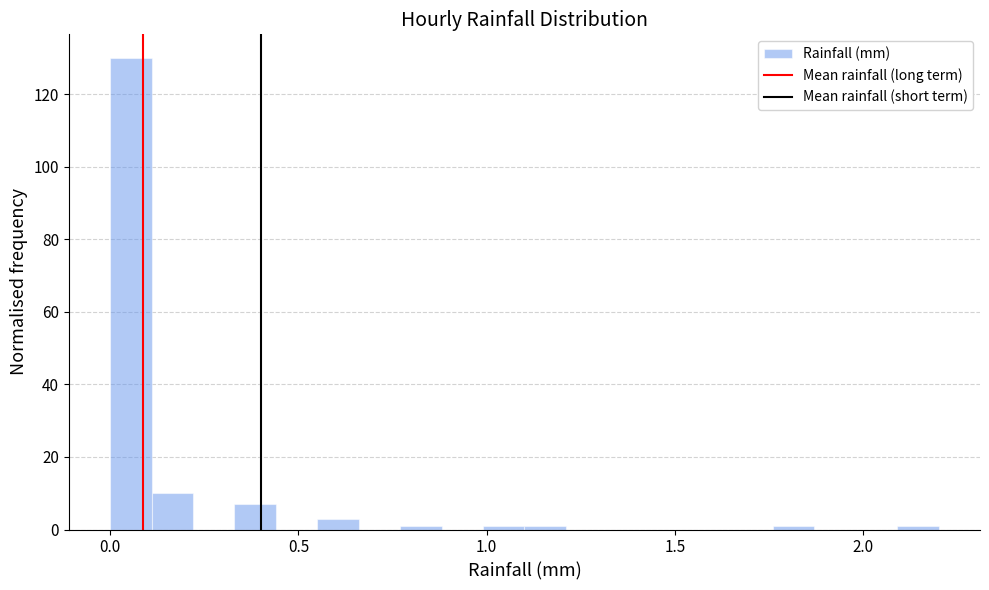

Around what value on the x-axis is the tallest bar? Give the approximate position of its centre, as read against the axis.

0.05